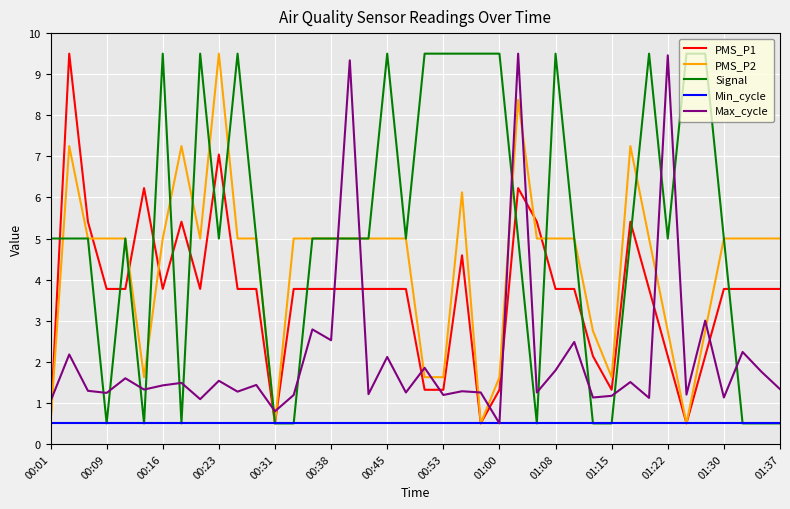

What is the lowest value of the Min_cycle series?

0.5